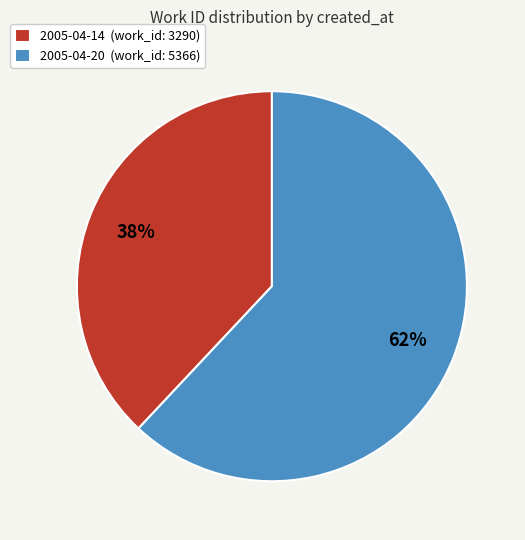

To the nearest percent, what percentage of the pie is 2005-04-14?

38%